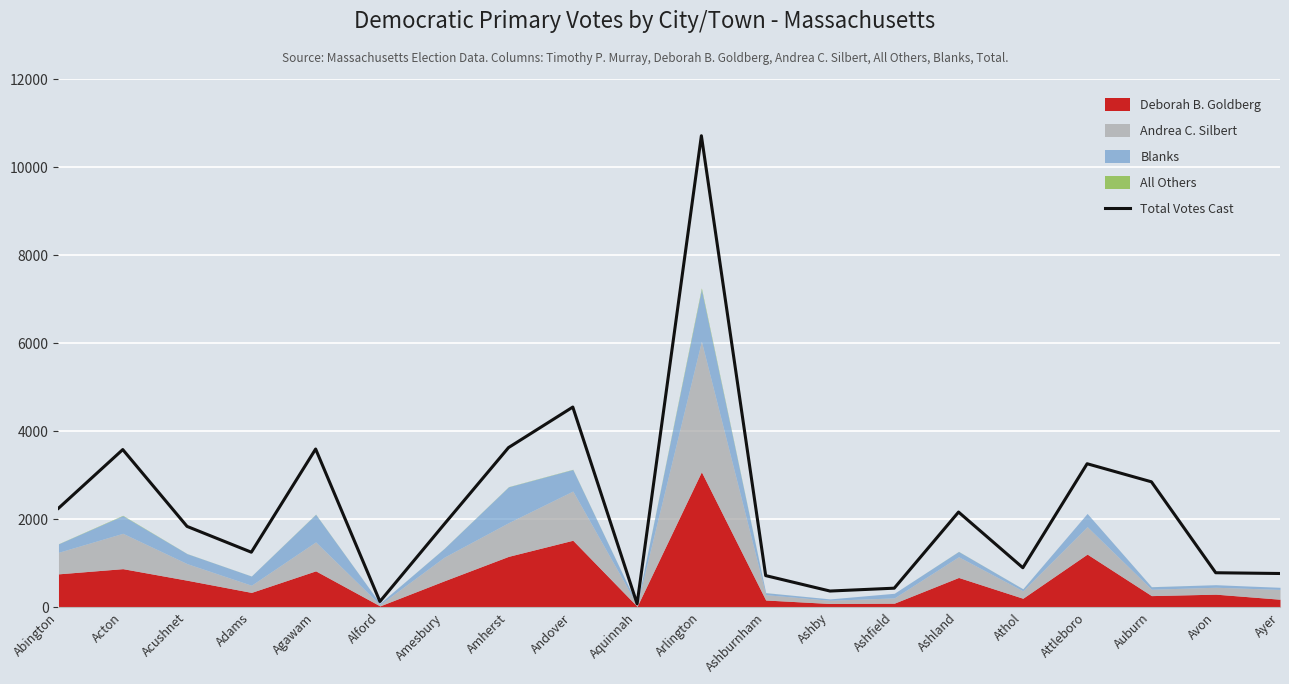

What is the label of the 5th point from the left?

Agawam